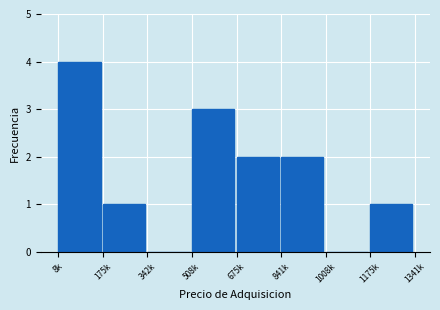

Reading right to left, transcribe all the data shown in this chart.

1175k=1	1008k=0	841k=2	675k=2	508k=3	342k=0	175k=1	8k=4